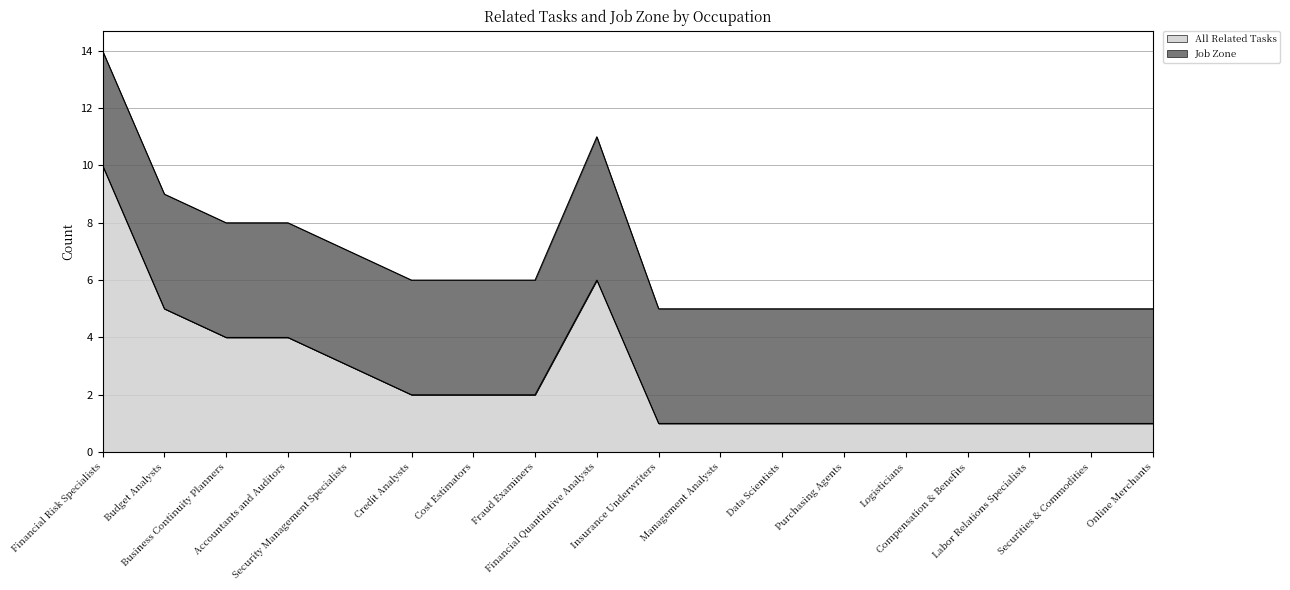

How many values exceed 2?

6